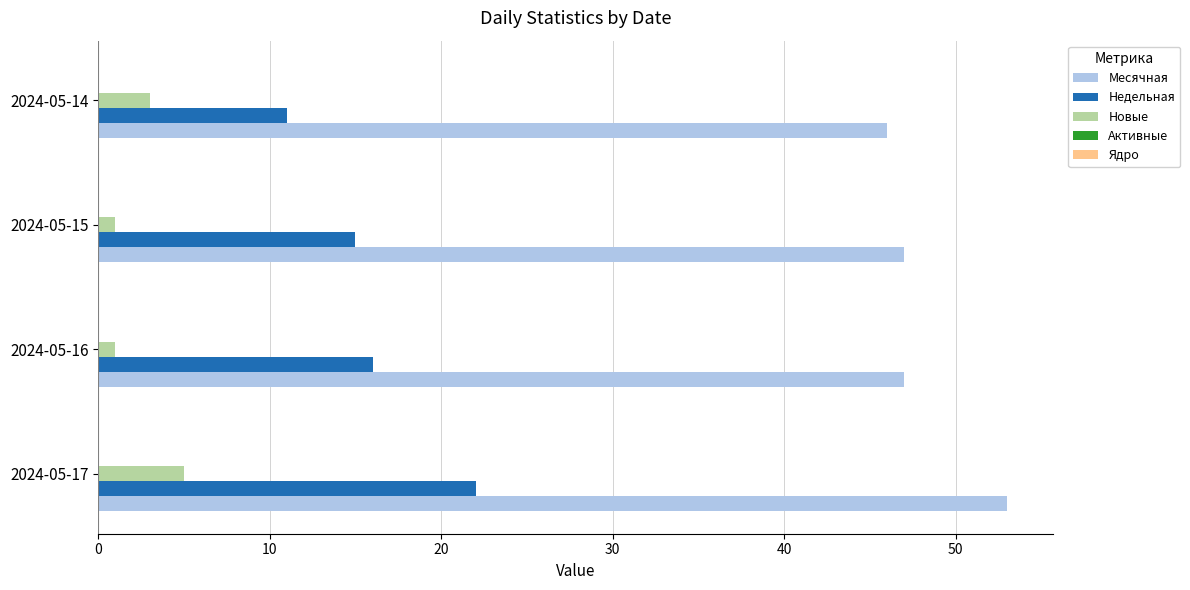

At how many categories does at least one series exceed 20?

4